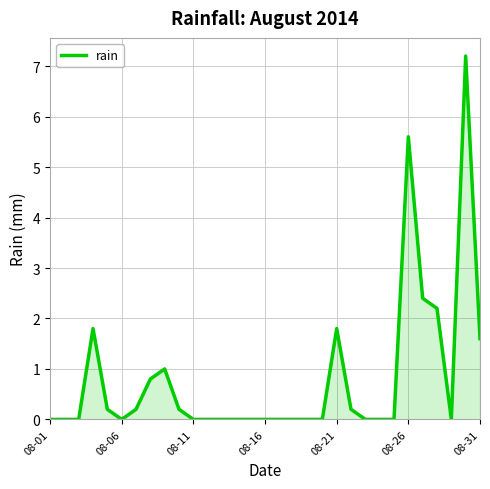

What is the difference between the maximum and minimum values?

7.2